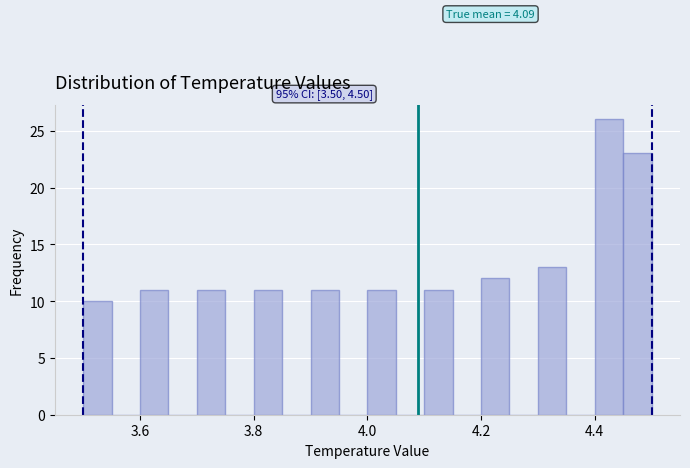

Around what value on the x-axis is the tallest bar? Give the approximate position of its centre, as read against the axis.

4.42